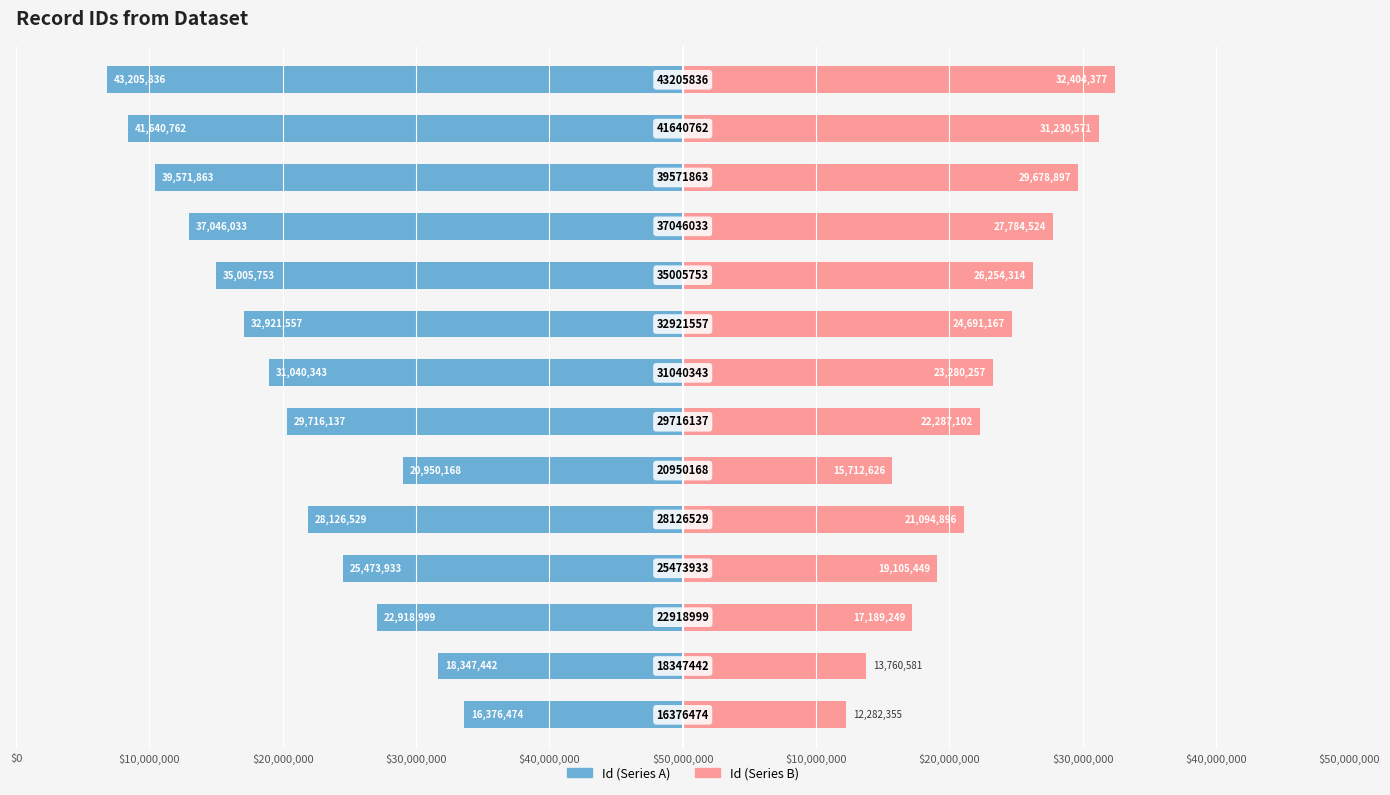

Does the chart contain stacked bars?

No